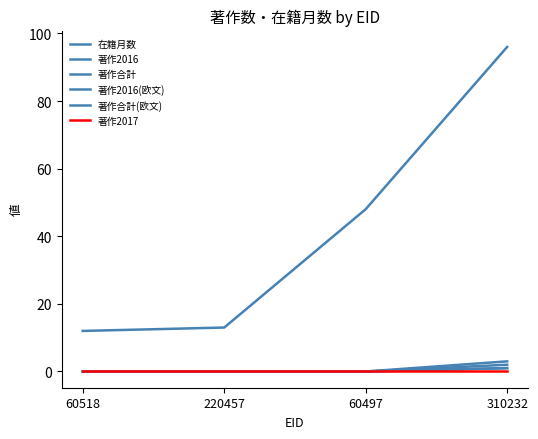

What is the spread (max minus min) of values at 60497?

48